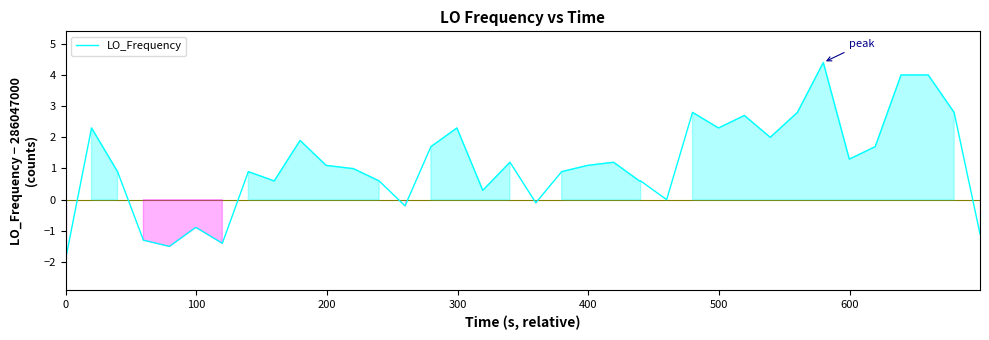

What is the difference between the maximum and minimum values?

6.3